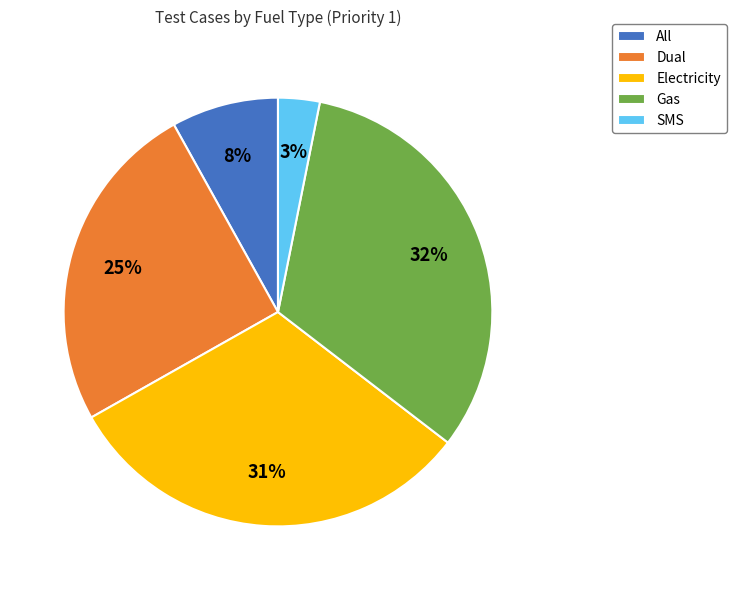

How many slices are in this pie chart?

5